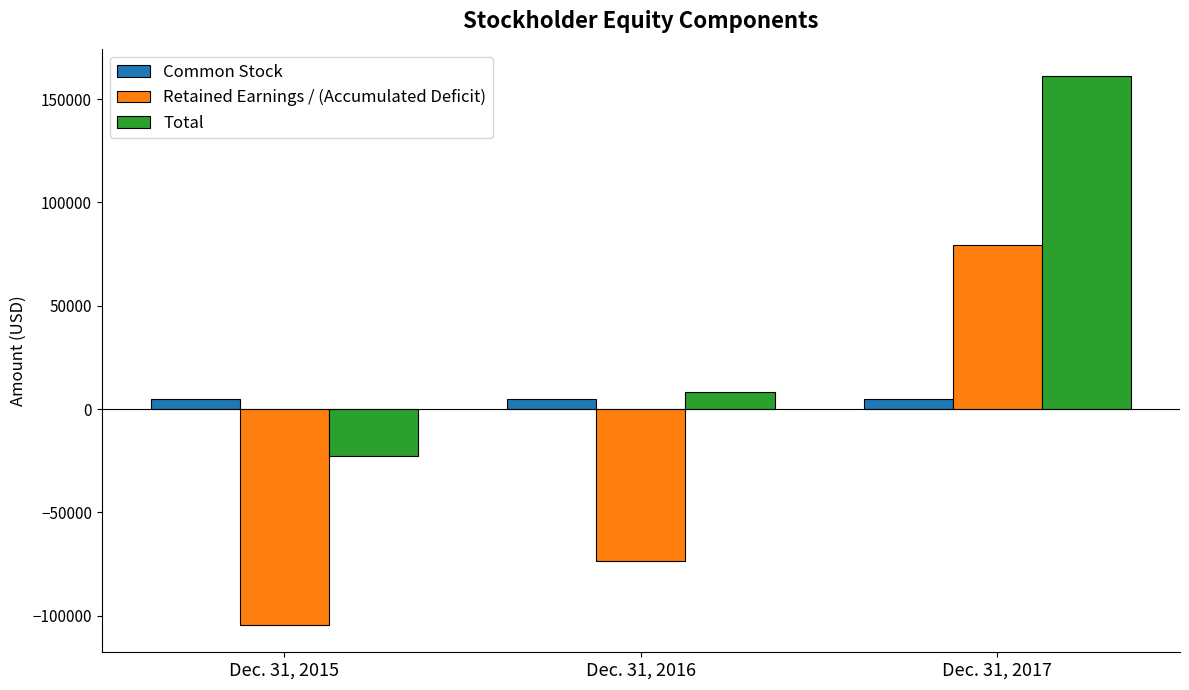

Reading left to right, extract all data points from this chart.

Common Stock: 5100	5100	5100
Retained Earnings / (Accumulated Deficit): -104431	-73506	79155
Total: -22531	8394	161055